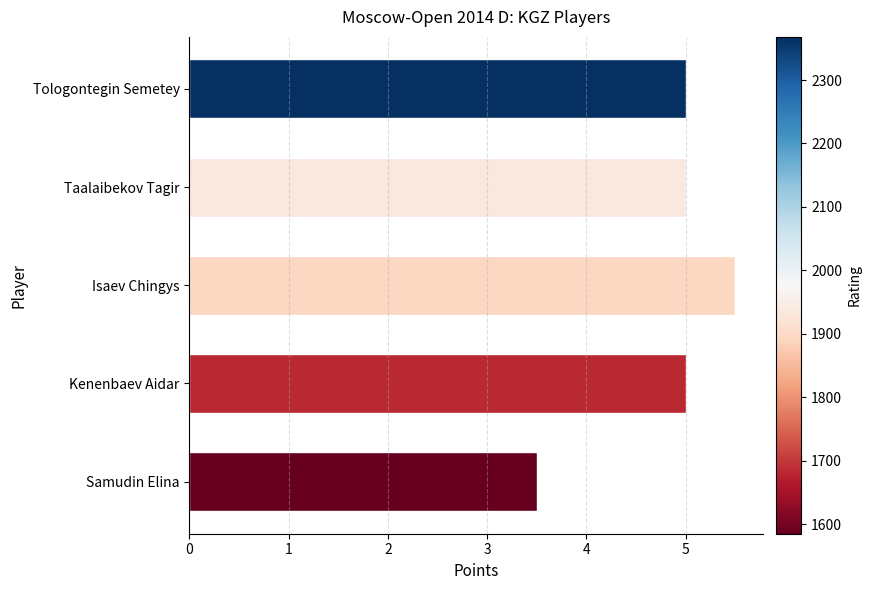

What is the difference between the second highest and minimum values?

1.5